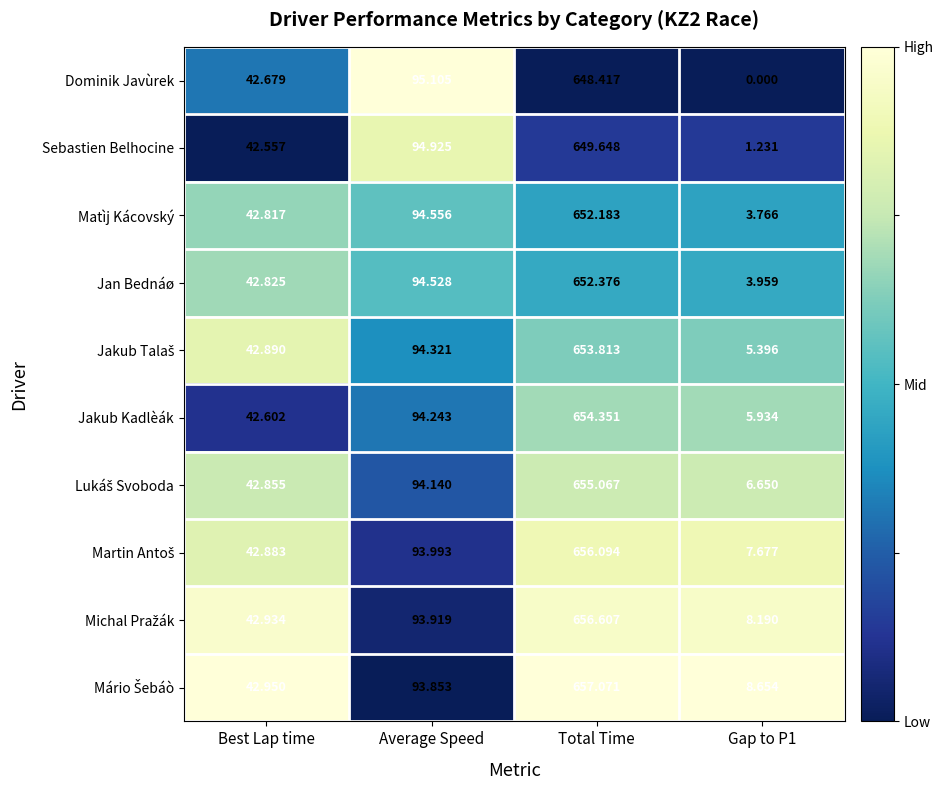

Which series changed the most between Average Speed and Gap to P1?

Dominik Javùrek